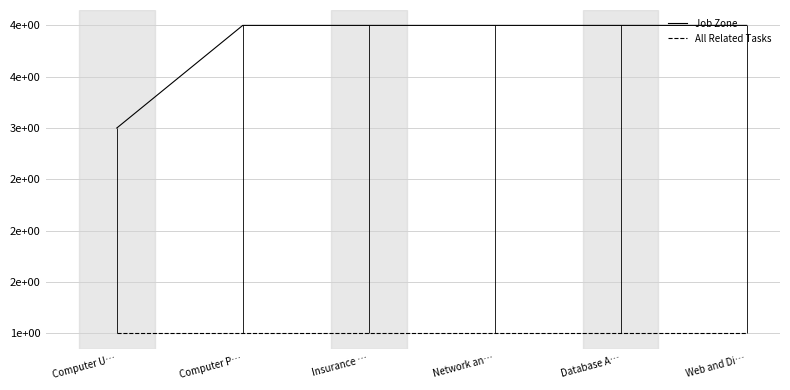

What is the label of the 3rd point from the left?

Insurance …